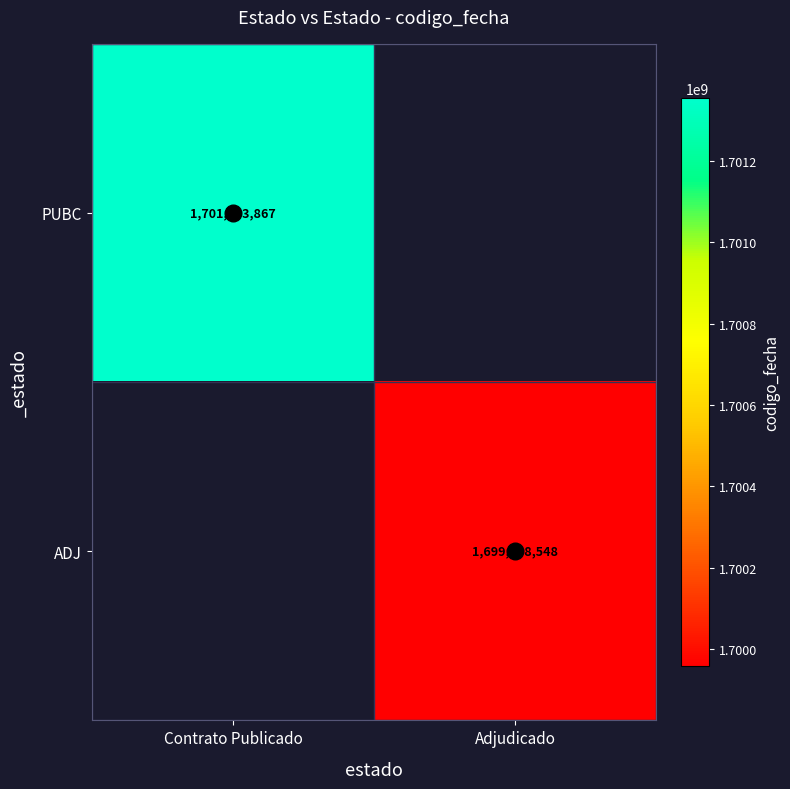

Between Adjudicado and Contrato Publicado, which is larger?

Contrato Publicado